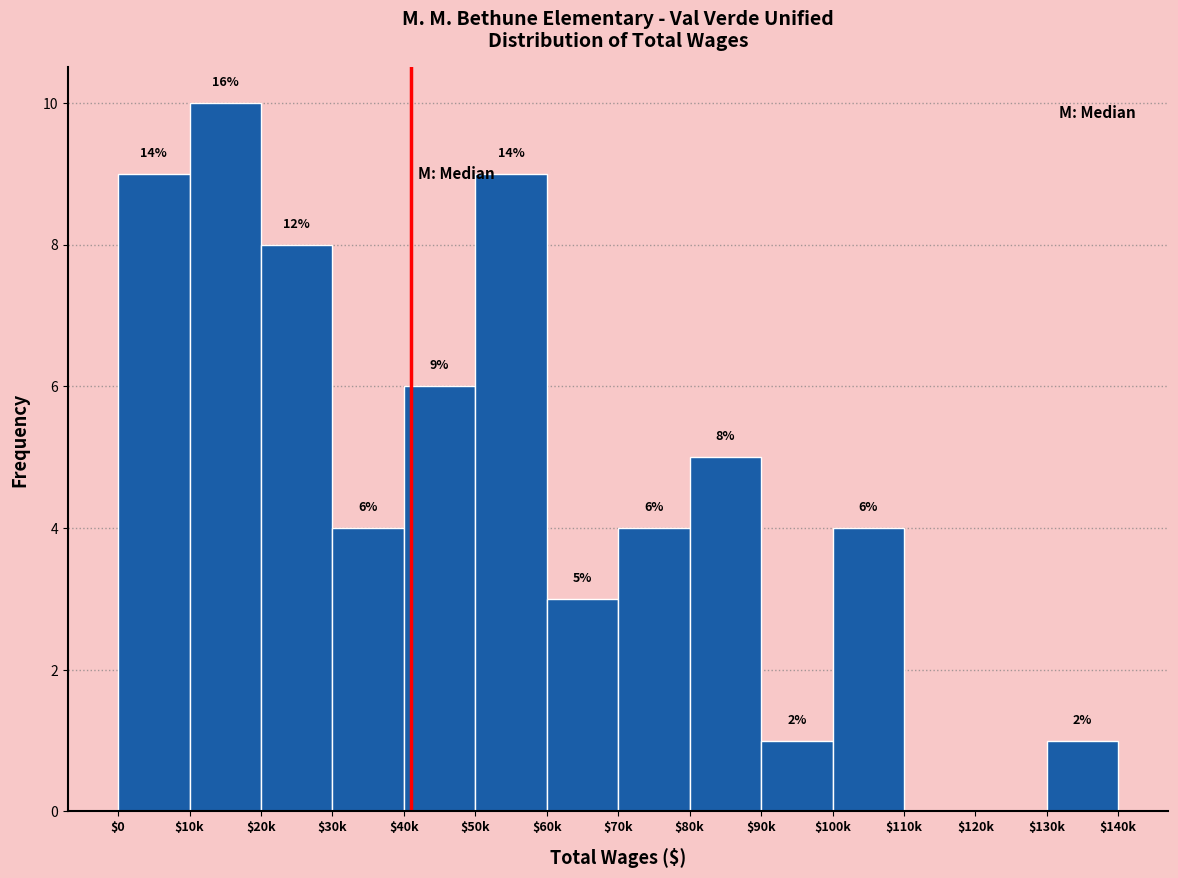

Is it true that the value at $80k is 5?

True